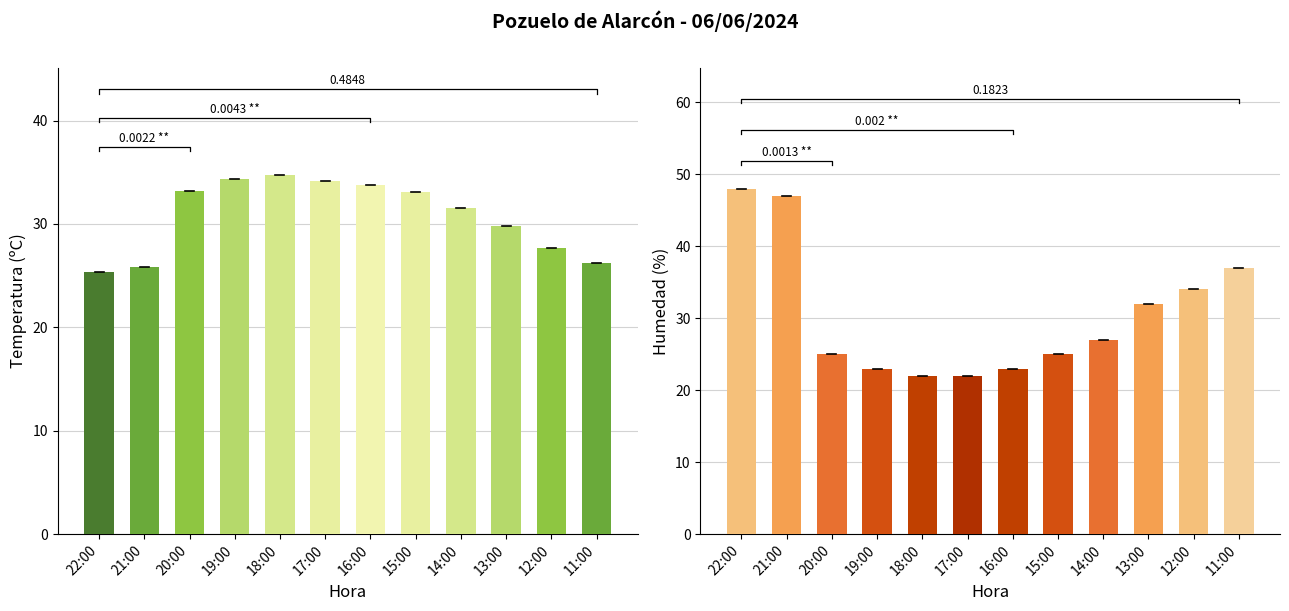

Reading left to right, what are all the values shown in this chart?

Temperatura (ºC): 22:00=25.4	21:00=25.8	20:00=33.2	19:00=34.3	18:00=34.7	17:00=34.2	16:00=33.8	15:00=33.1	14:00=31.5	13:00=29.8	12:00=27.7	11:00=26.2
Humedad (%): 22:00=48.0	21:00=47.0	20:00=25.0	19:00=23.0	18:00=22.0	17:00=22.0	16:00=23.0	15:00=25.0	14:00=27.0	13:00=32.0	12:00=34.0	11:00=37.0